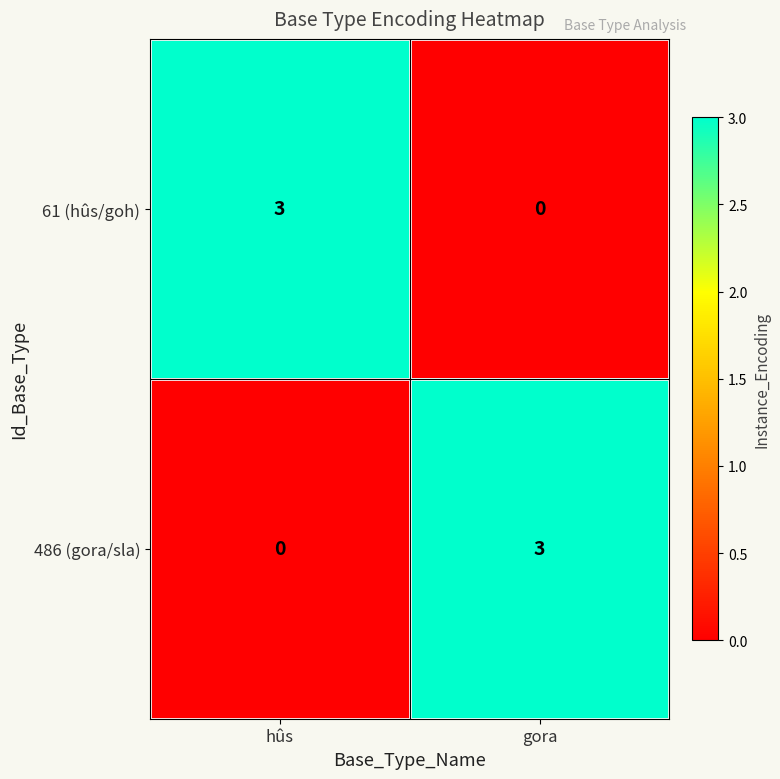

The 486 (gora/sla) series shows -1 at hûs. True or false?

False